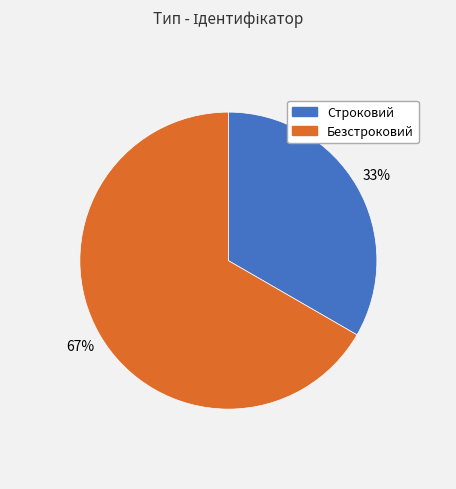

To the nearest percent, what is the average slice percentage?

50%